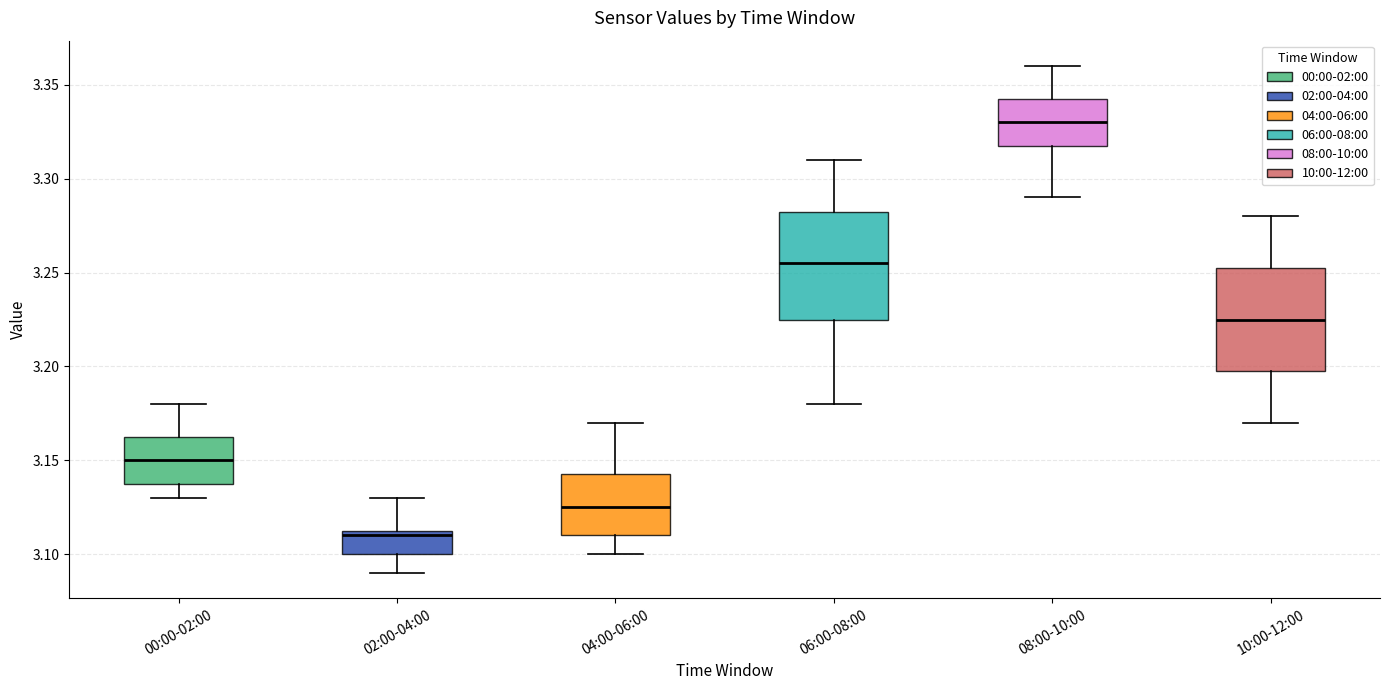

Reading left to right, transcribe this box plot: for each box, give where its median line is, the range the box spans, and where its two whiskers end, as read against the y-axis. The values are not printed on the chart, so give them approximately, as read against the axis.

00:00-02:00: median 3.150, box 3.140 to 3.165, whiskers 3.130 to 3.180
02:00-04:00: median 3.110, box 3.100 to 3.115, whiskers 3.090 to 3.130
04:00-06:00: median 3.125, box 3.110 to 3.145, whiskers 3.100 to 3.170
06:00-08:00: median 3.255, box 3.225 to 3.285, whiskers 3.180 to 3.310
08:00-10:00: median 3.330, box 3.320 to 3.345, whiskers 3.290 to 3.360
10:00-12:00: median 3.225, box 3.200 to 3.255, whiskers 3.170 to 3.280